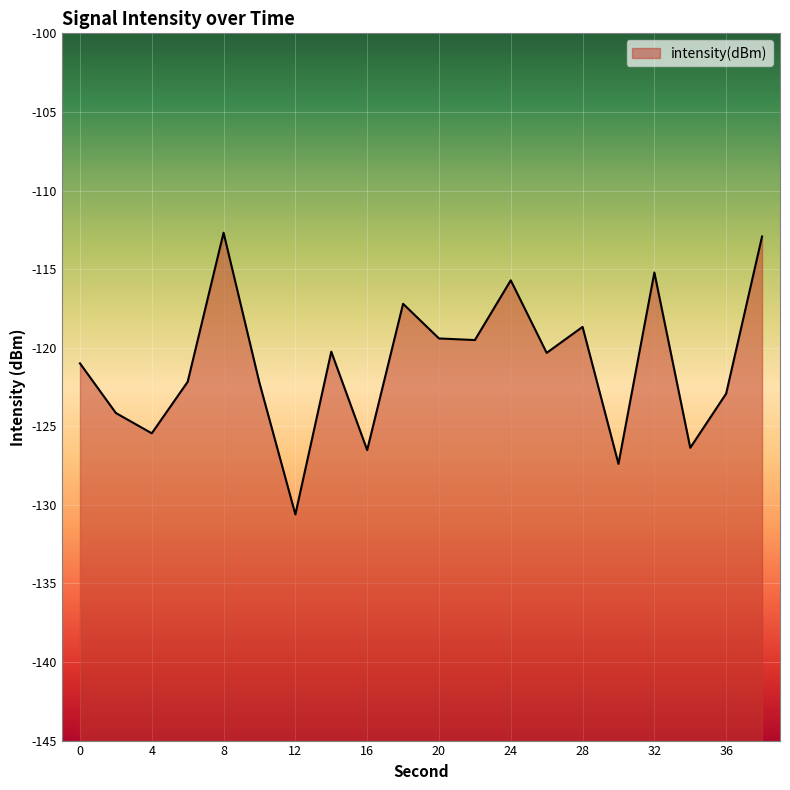

Where does the data first go above -120?

8